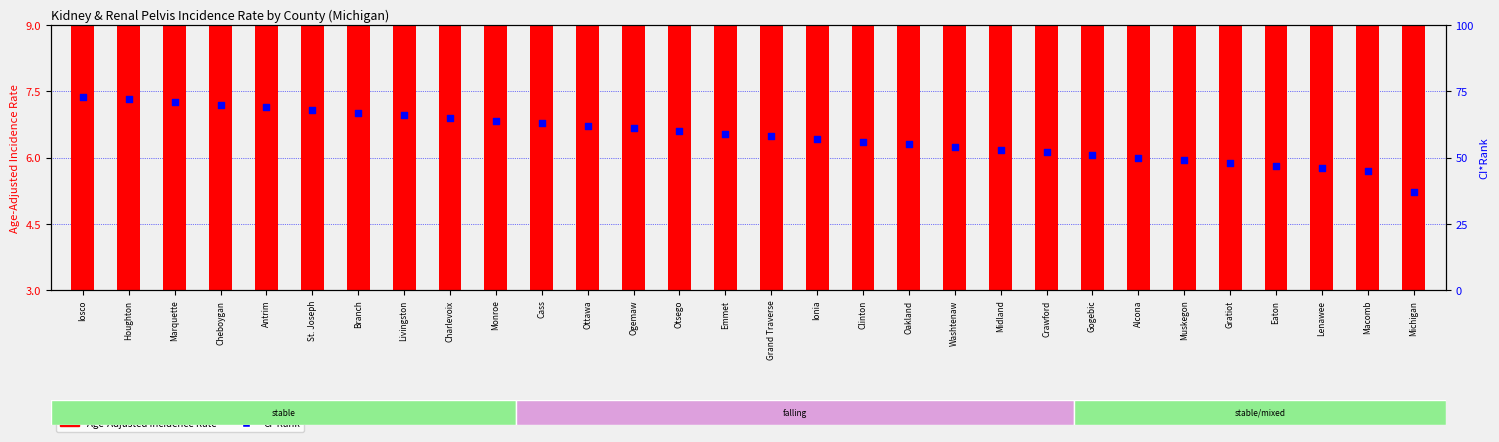

Which series has the widest spread of Y values?

CI*Rank